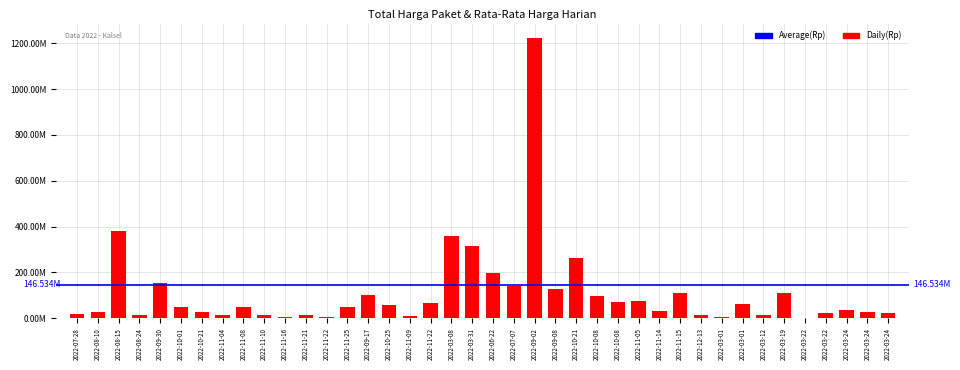

Are the bars horizontal?

No